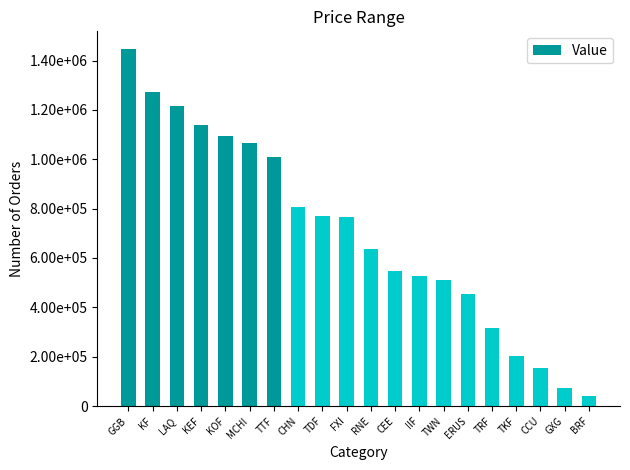

Rank the categories by value from highest to lowest.

GGB, KF, LAQ, KEF, KOF, MCHI, TTF, CHN, TDF, FXI, RNE, CEE, IIF, TWN, ERUS, TRF, TKF, CCU, GXG, BRF